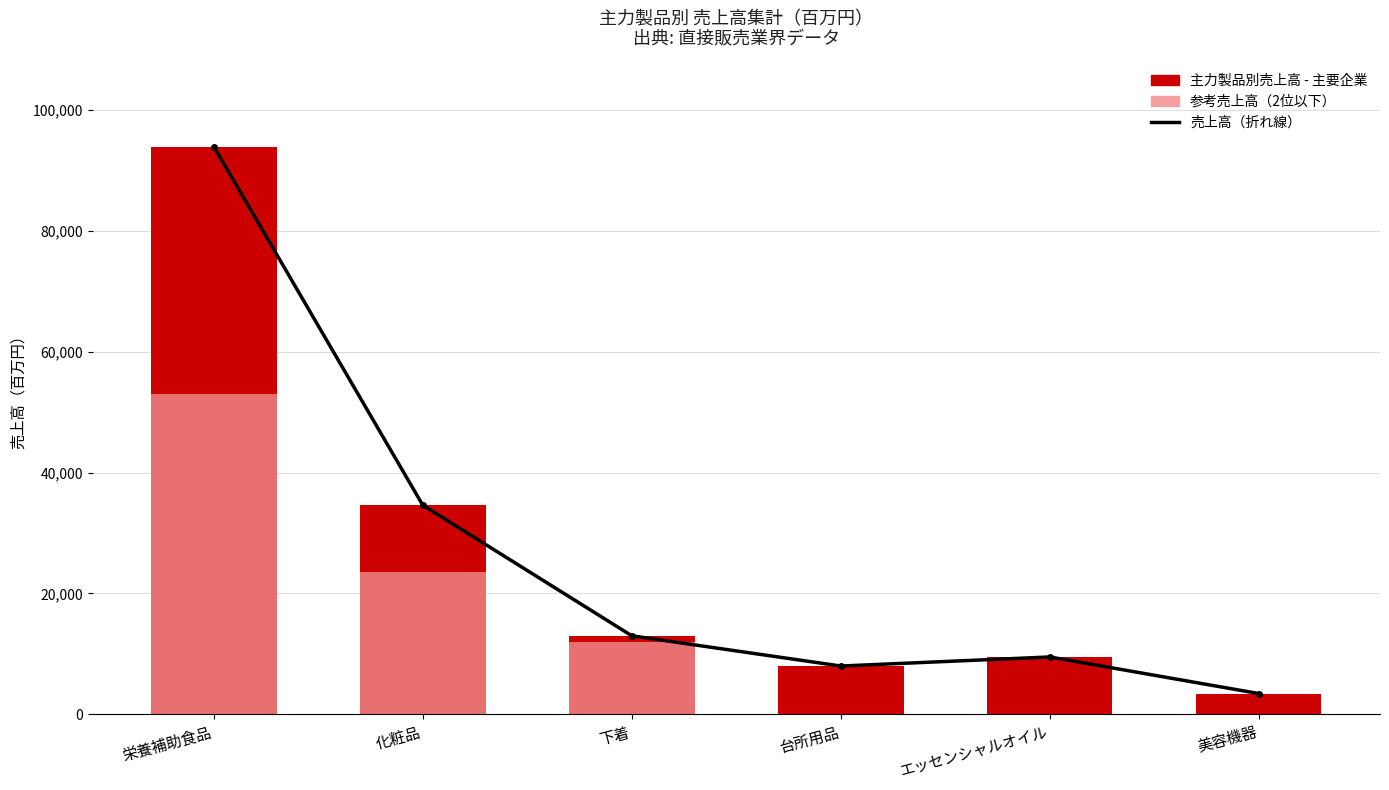

List the series in order of their peak value, lowest first.

参考売上高（2位以下）, 売上高（折れ線）, 主力製品別売上高 - 主要企業